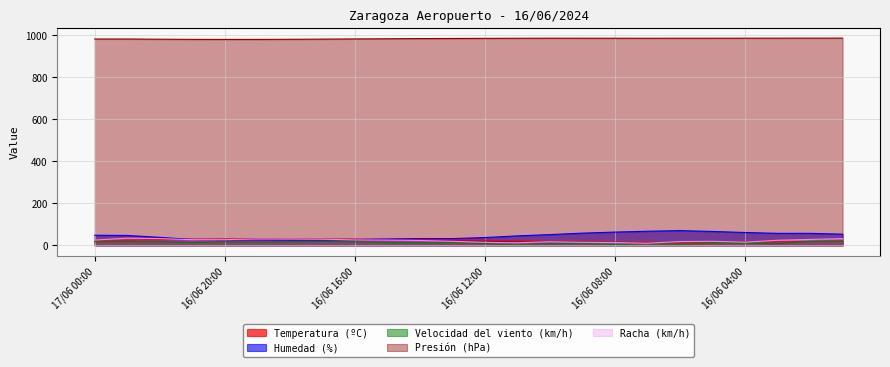

What position from the left is 16/06 13:00?

12